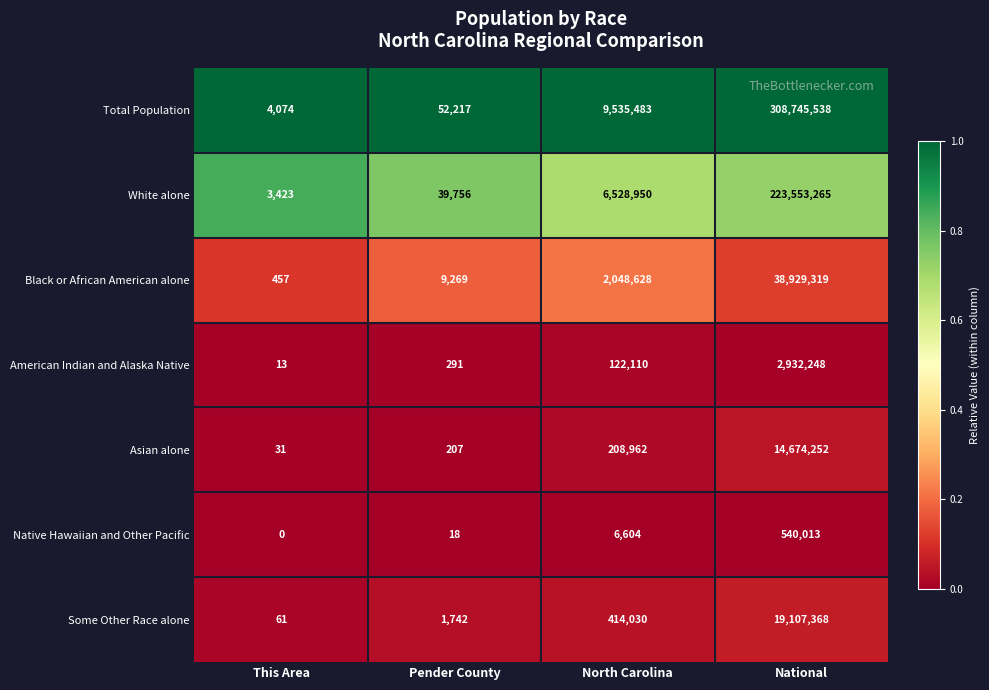

Reading left to right, extract all data points from this chart.

Total Population: 4074	52217	9535483	308745538
White alone: 3423	39756	6528950	223553265
Black or African American alone: 457	9269	2048628	38929319
American Indian and Alaska Native: 13	291	122110	2932248
Asian alone: 31	207	208962	14674252
Native Hawaiian and Other Pacific: 0	18	6604	540013
Some Other Race alone: 61	1742	414030	19107368